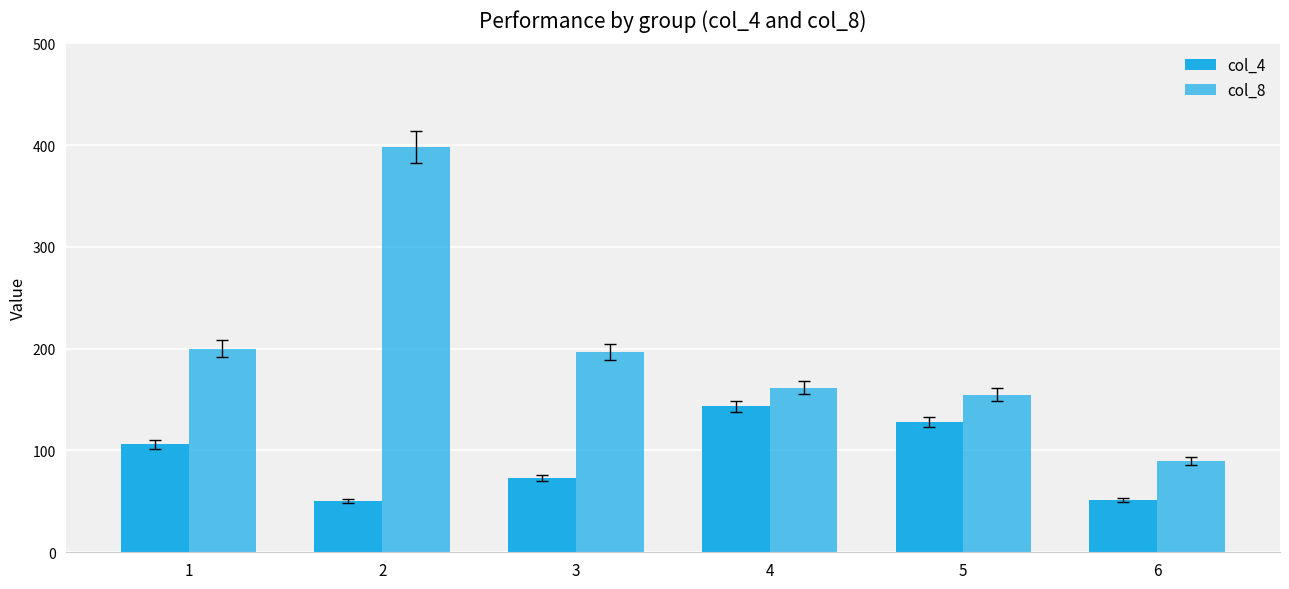

List the labels in order of col_8 value, smallest first.

6, 5, 4, 3, 1, 2